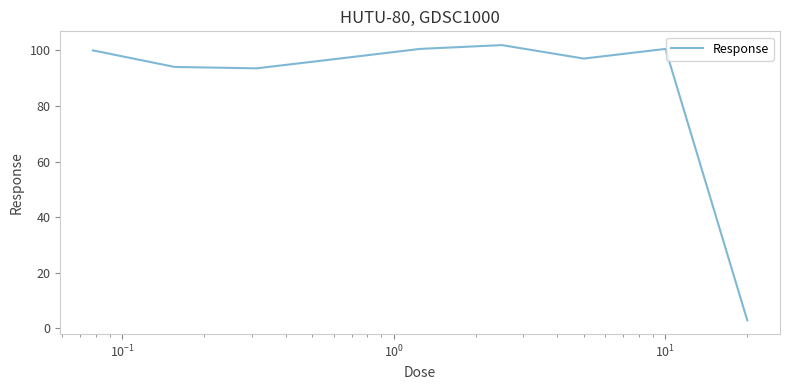

Does the chart have visible grid lines?

No